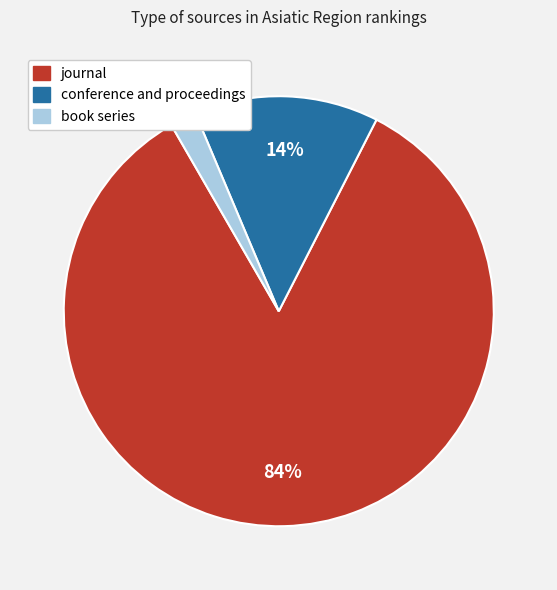

How many slices are in this pie chart?

3